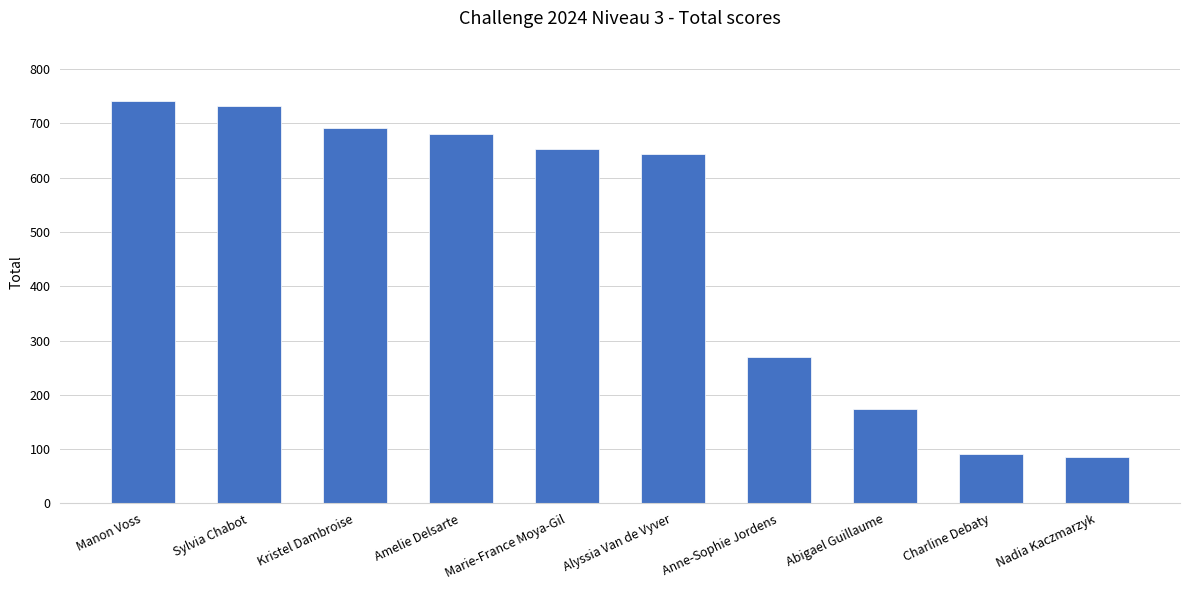

The value at Marie-France Moya-Gil is 652. True or false?

True